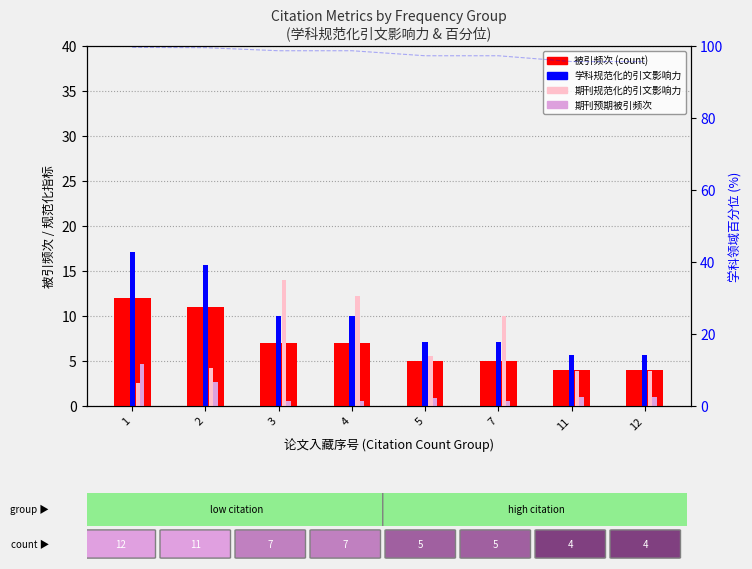

Between 4 and 5, which series saw the biggest shift?

期刊规范化的引文影响力